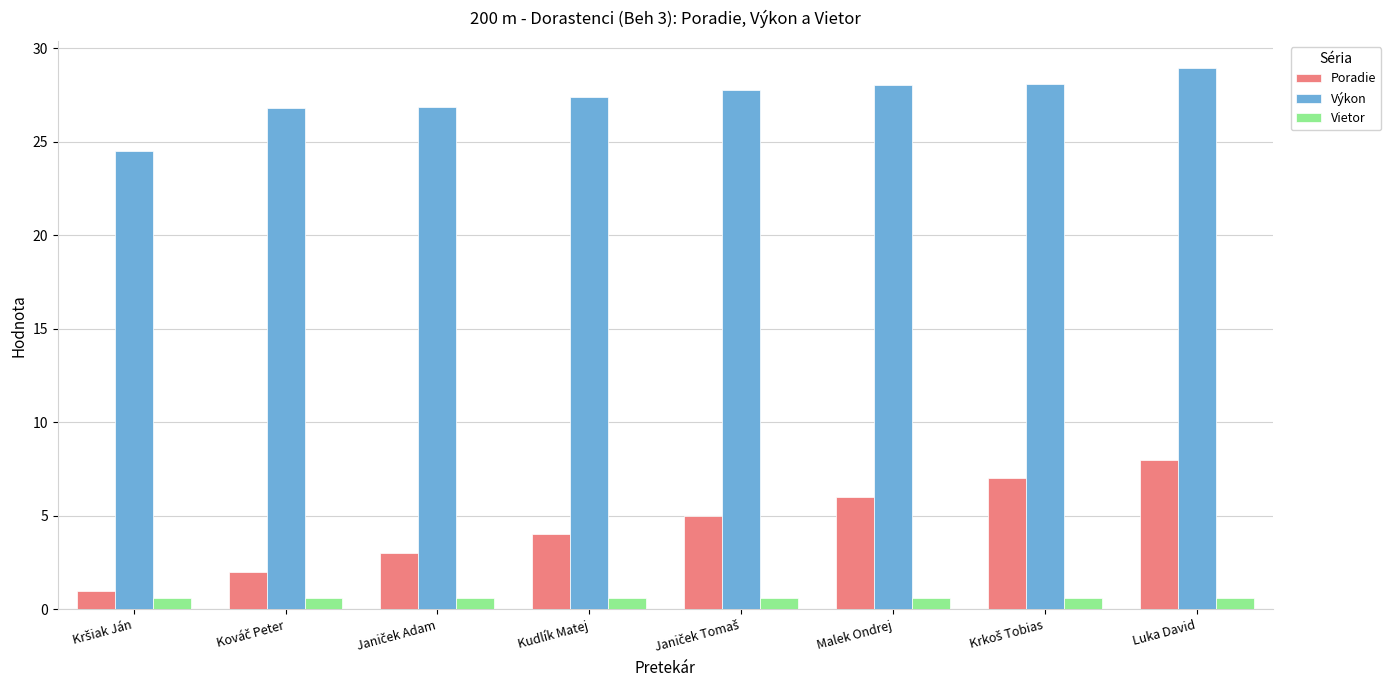

Which series has the largest total across all categories?

Výkon